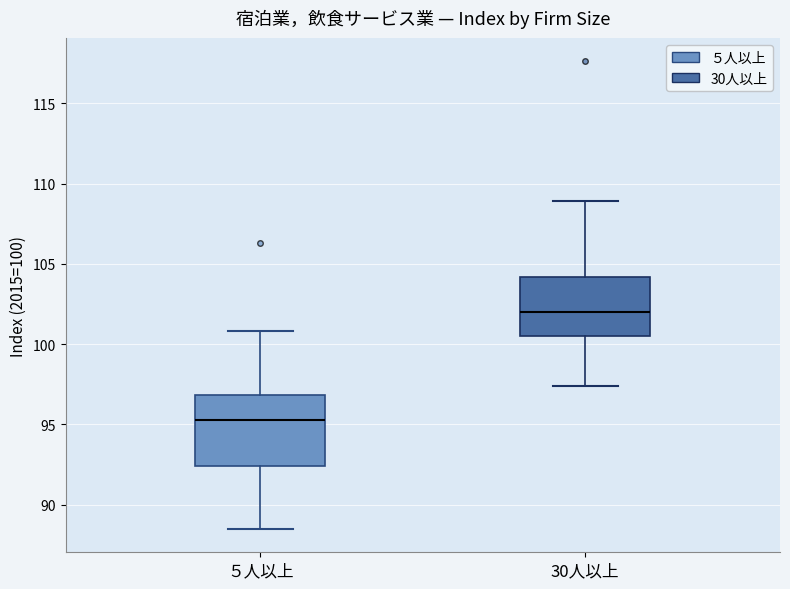

Which box has the highest median line?

30人以上